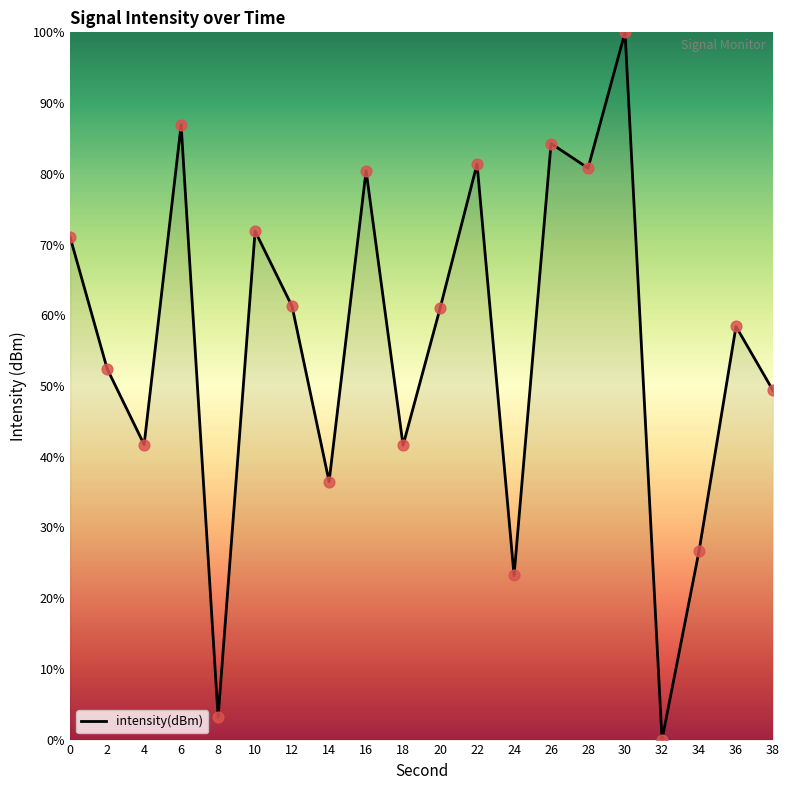

Approximately how many times larger is the value at 12 compared to 16?

0.8